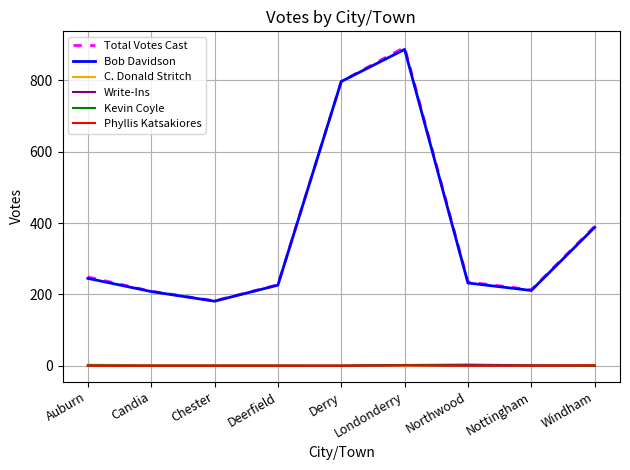

What are all the series names shown in the legend?

Total Votes Cast, Bob Davidson, C. Donald Stritch, Write-Ins, Kevin Coyle, Phyllis Katsakiores